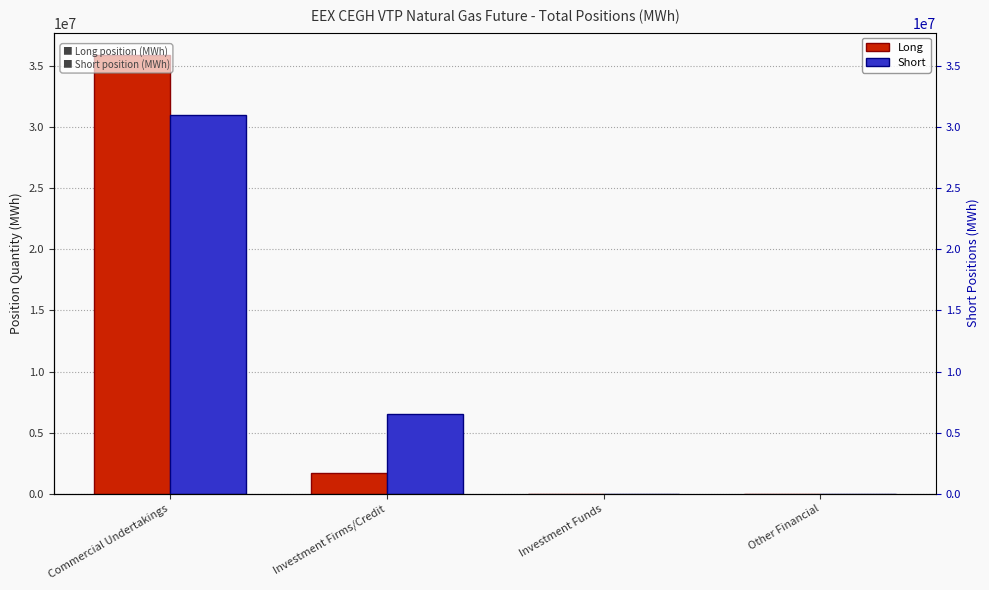

Reading left to right, transcribe all the data shown in this chart.

Long: 35945293	1657408	0	0
Short: 31038078	6505113	0	0